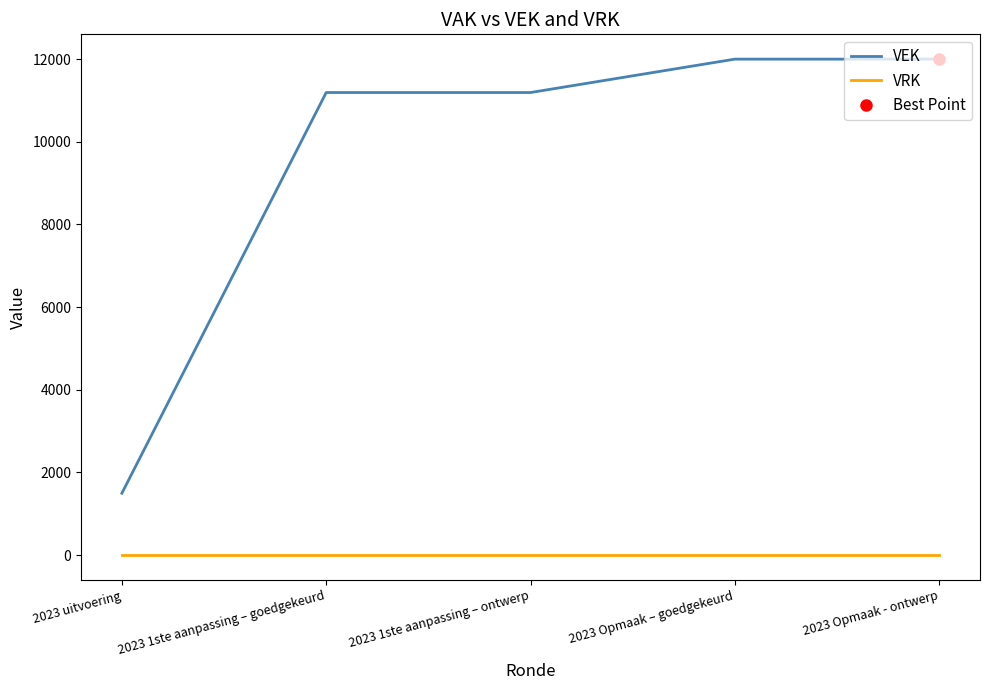

Reading left to right, extract all data points from this chart.

VEK: 2023 uitvoering=1498	2023 1ste aanpassing – goedgekeurd=11192	2023 1ste aanpassing – ontwerp=11192	2023 Opmaak – goedgekeurd=12000	2023 Opmaak - ontwerp=12000
VRK: 2023 uitvoering=0	2023 1ste aanpassing – goedgekeurd=0	2023 1ste aanpassing – ontwerp=0	2023 Opmaak – goedgekeurd=0	2023 Opmaak - ontwerp=0